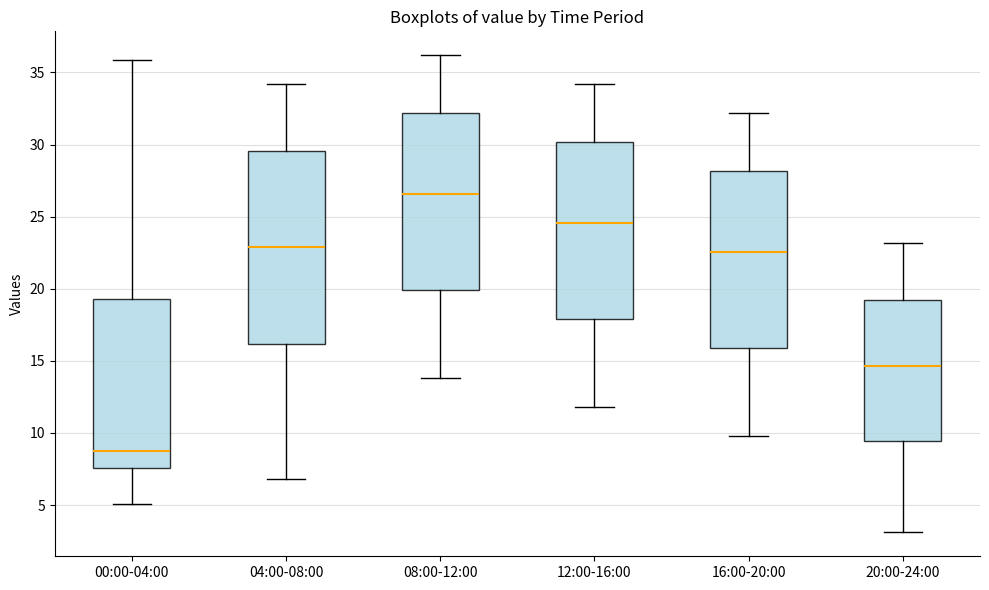

Reading left to right, read every box against the y-axis: the position of its median line, the range the box covers, and the ends of its whiskers. The values are not printed on the chart, so give them approximately, as read against the axis.

00:00-04:00: median 8.5, box 7.5 to 19.5, whiskers 5.0 to 36.0
04:00-08:00: median 23.0, box 16.0 to 29.5, whiskers 7.0 to 34.0
08:00-12:00: median 26.5, box 20.0 to 32.0, whiskers 14.0 to 36.0
12:00-16:00: median 24.5, box 18.0 to 30.0, whiskers 12.0 to 34.0
16:00-20:00: median 22.5, box 16.0 to 28.0, whiskers 10.0 to 32.0
20:00-24:00: median 14.5, box 9.5 to 19.0, whiskers 3.0 to 23.0